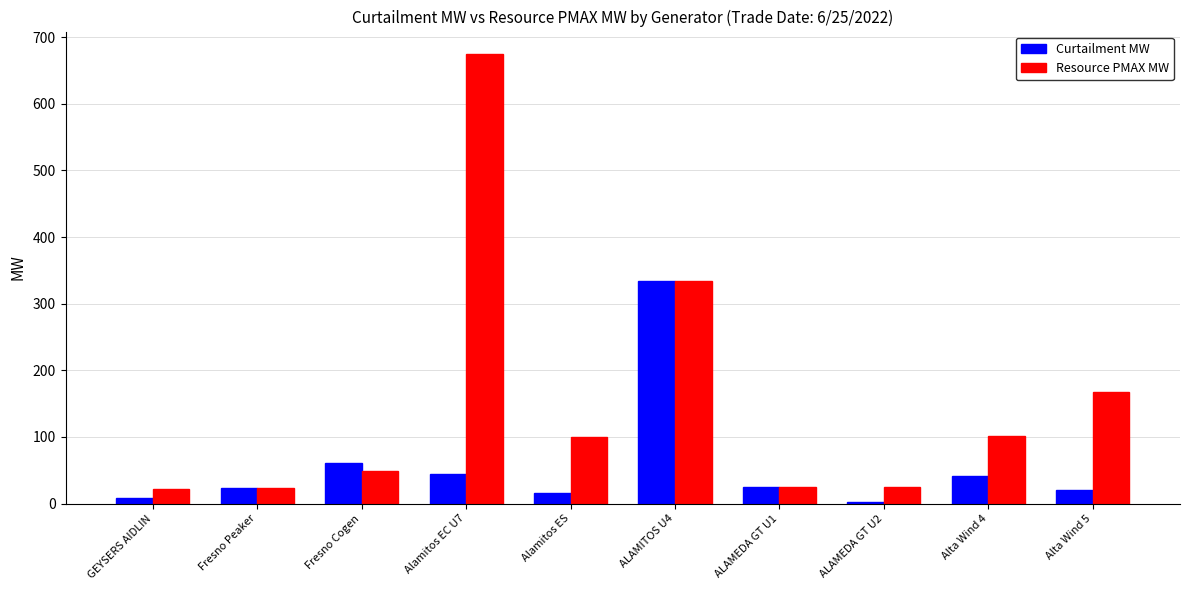

Read the Resource PMAX MW value at Fresno Peaker.

22.7